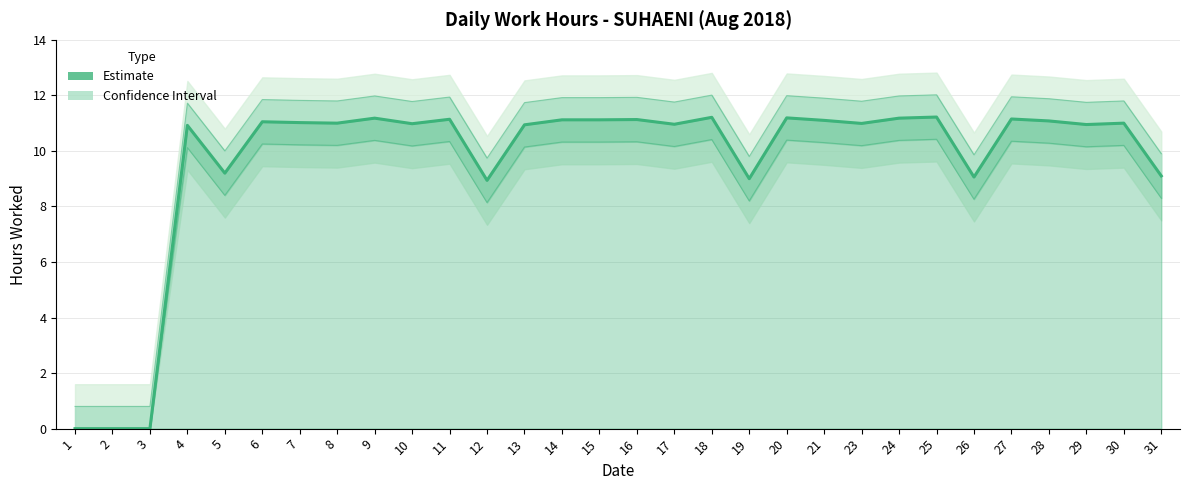

How many points are lower than both their immediate neighbors (excluding endpoints)?

9